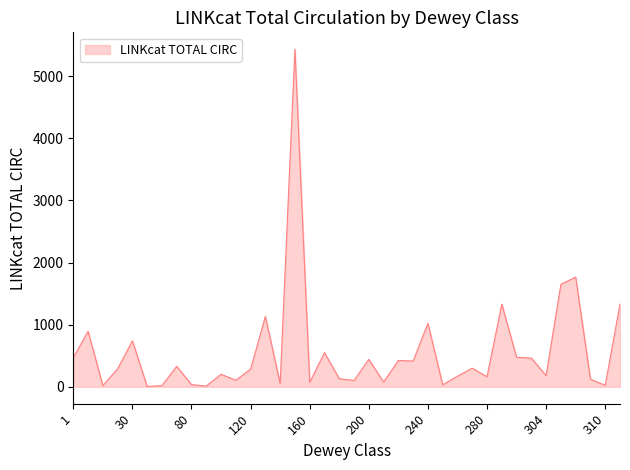

What is the maximum value shown in the chart?

5435